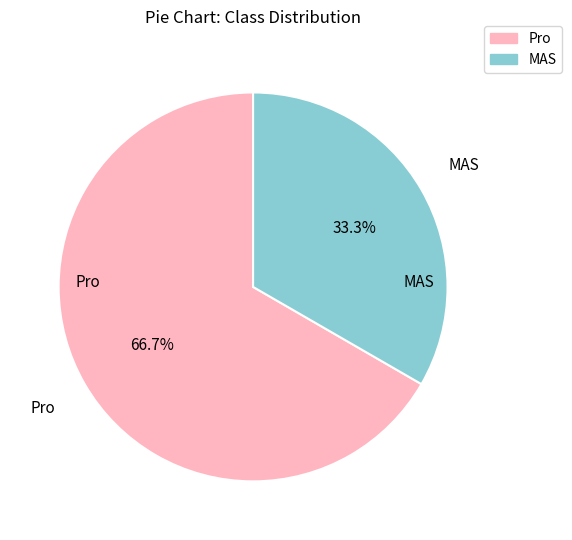

Is there a majority slice in this chart?

Yes